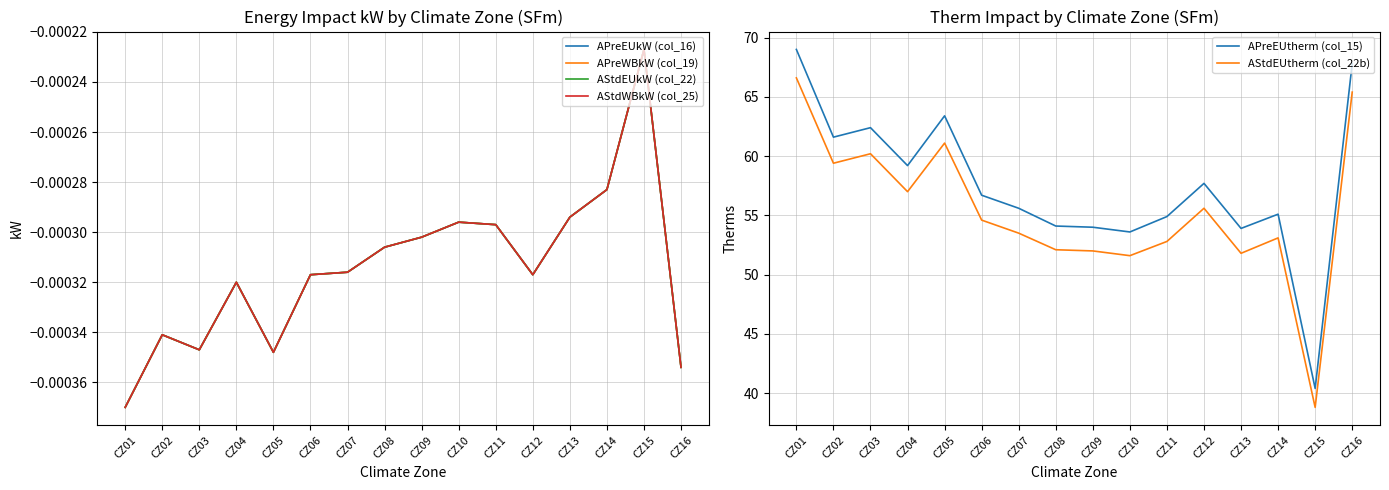

True or false: APreWBkW (col_19) and AStdEUkW (col_22) intersect in this chart.

False